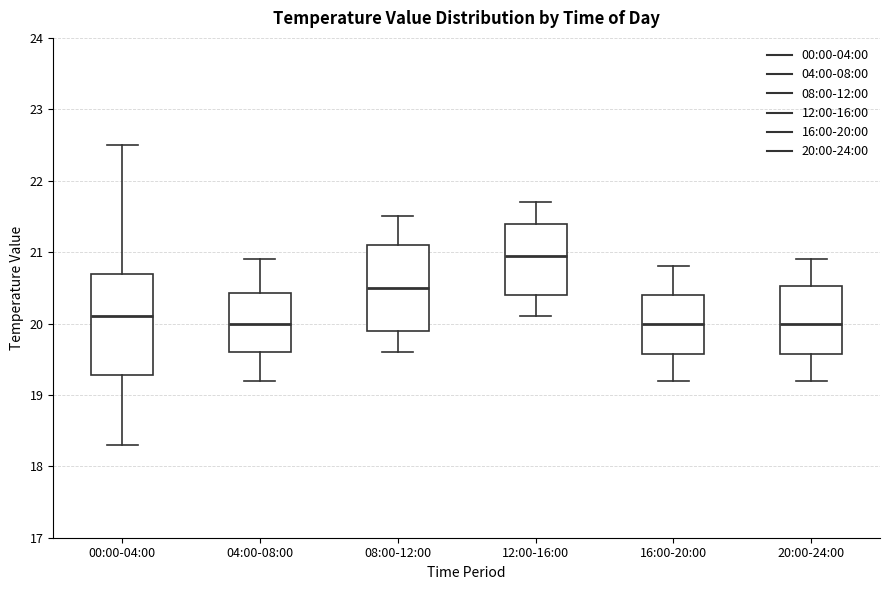

Where does the upper whisker of the box for 20:00-24:00 end on the y-axis? The values are not printed on the chart, so give them approximately, as read against the axis.

20.9